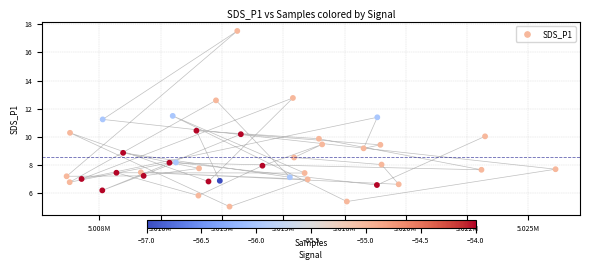

What is the range of X values (max minus min)?

19942.0